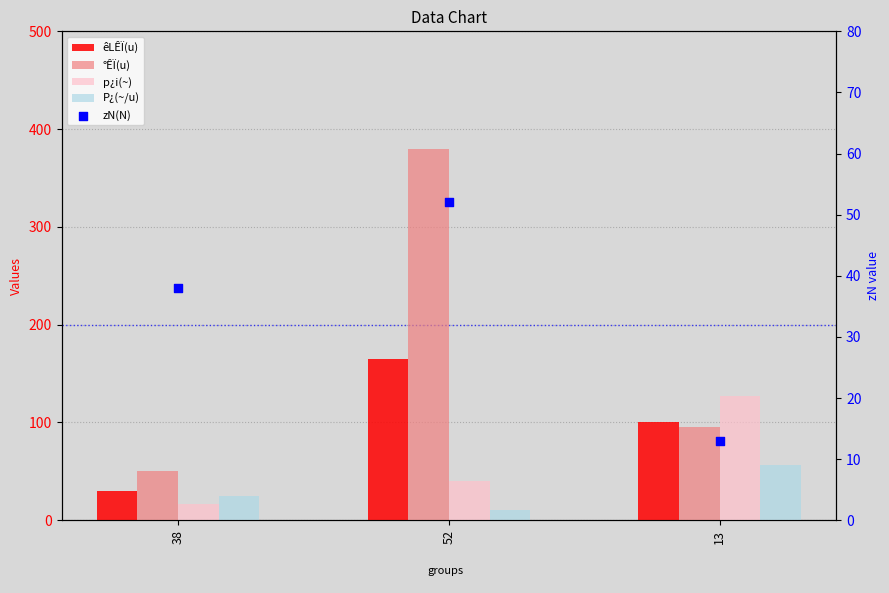

What is the total value across all series at 38?

159.6